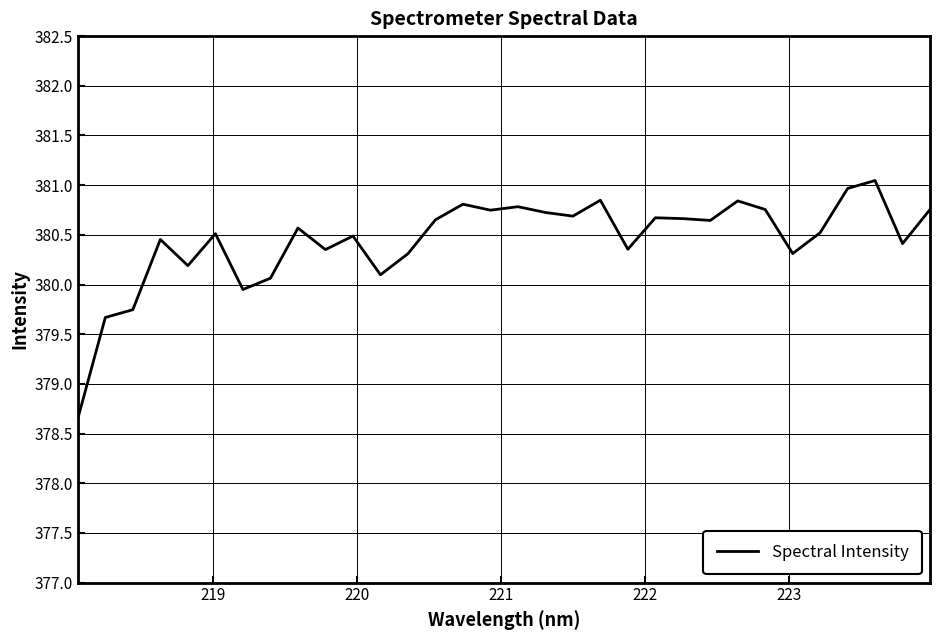

What is the maximum value shown in the chart?

381.0